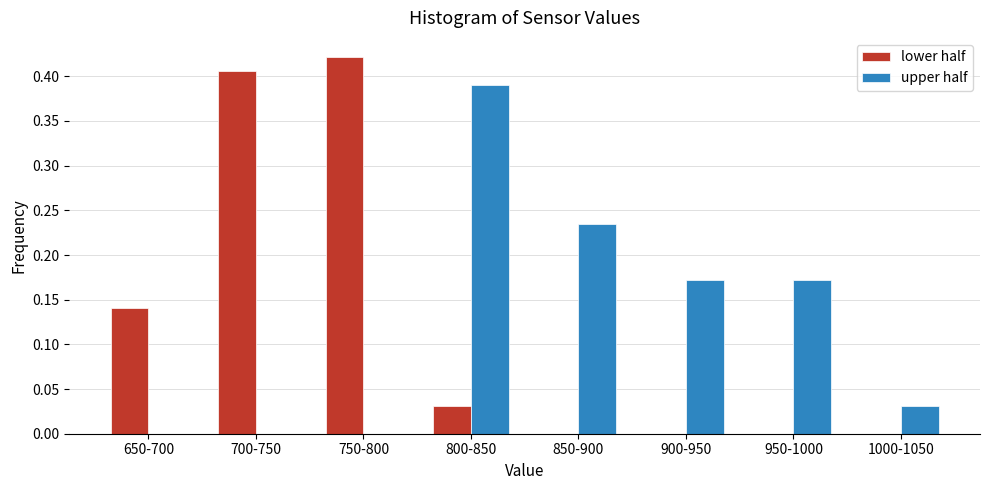

Which category has the highest value in the lower half series?

750-800